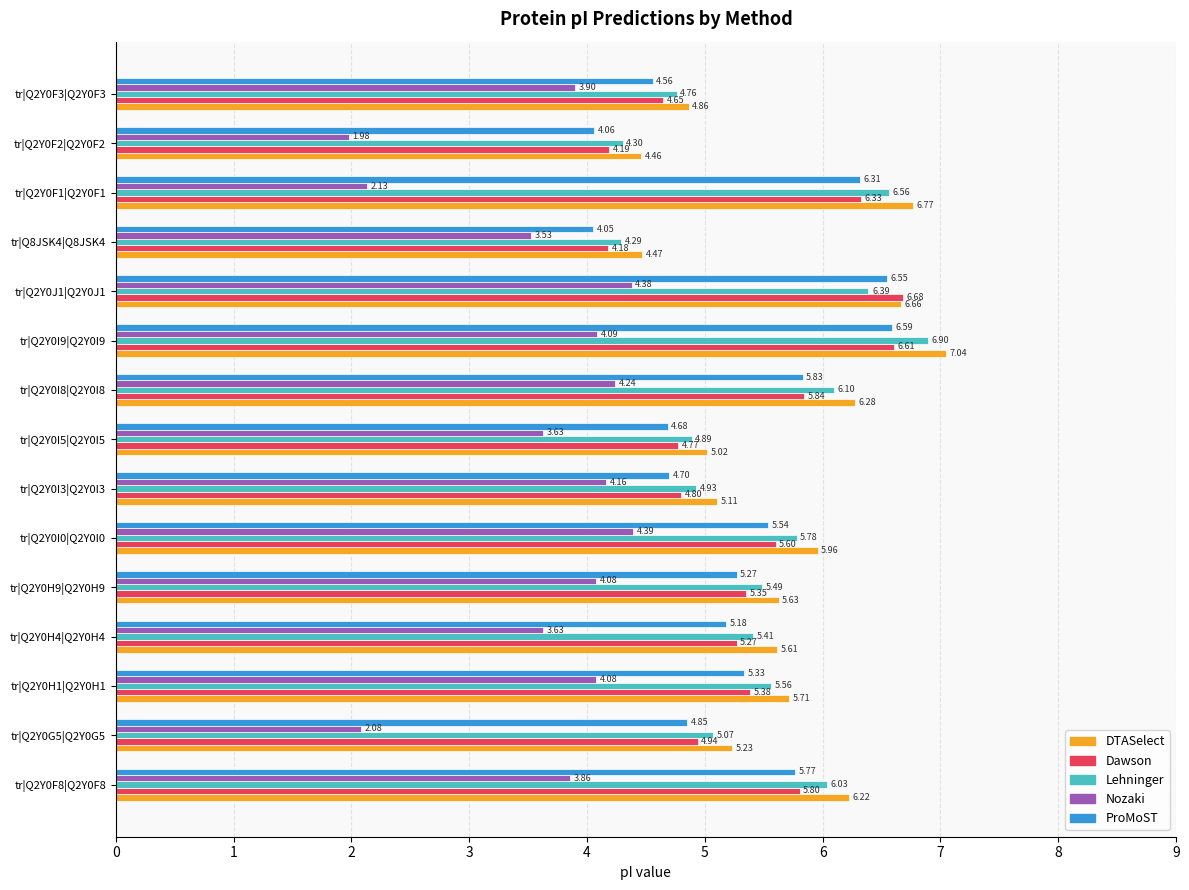

What is the difference between the maximum and minimum values in the Lehninger series?

2.6